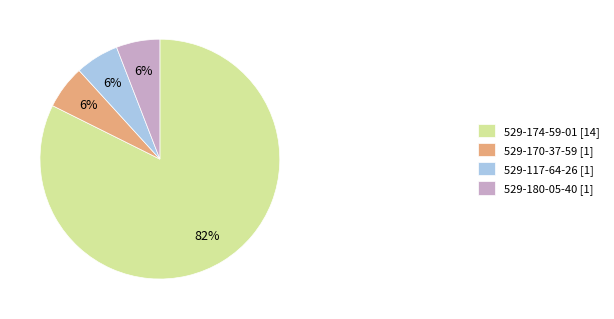

What percentage is the 529-180-05-40 slice, to the nearest percent?

6%